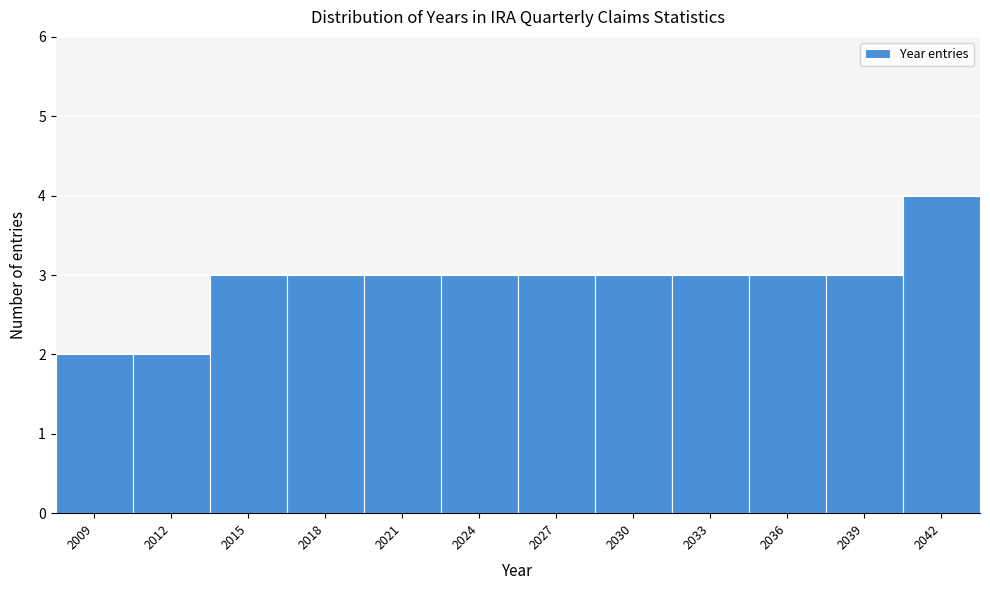

Reading left to right, list all the values displayed in this chart.

2	2	3	3	3	3	3	3	3	3	3	4